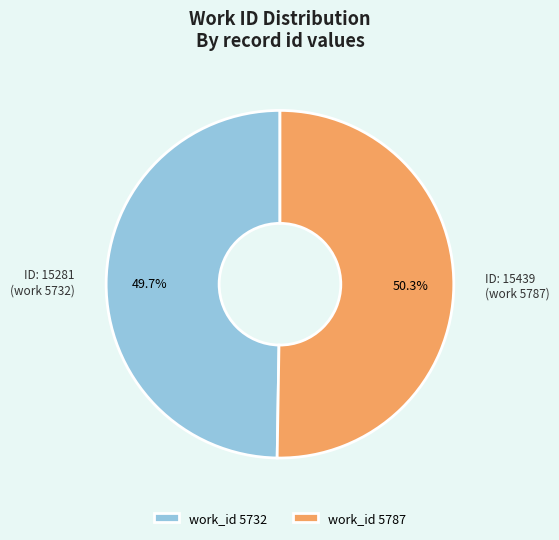

How many slices are in this pie chart?

2